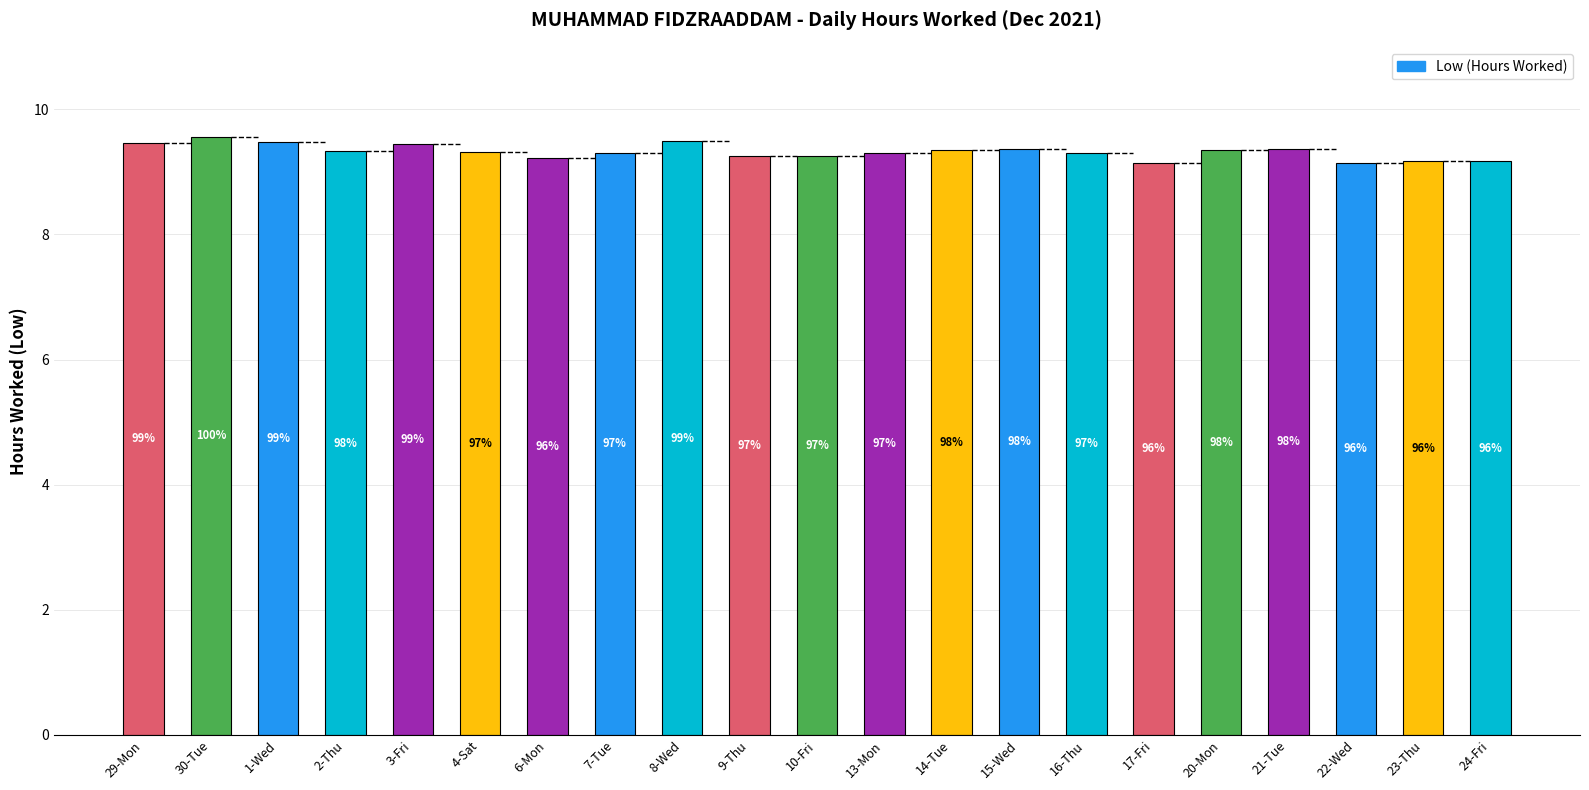

Does the chart contain any negative values?

No